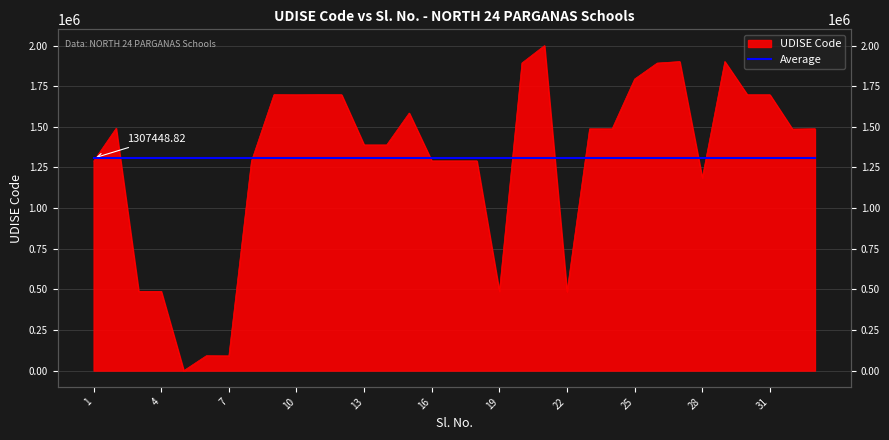

Which has a higher value, 33 or 31?

31